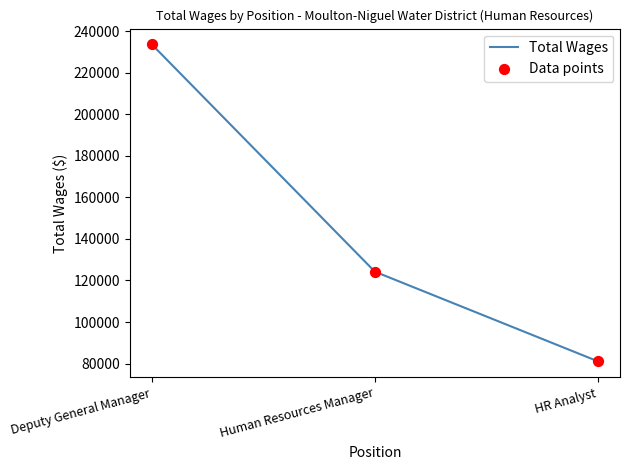

True or false: the data shows 81101 at HR Analyst.

True